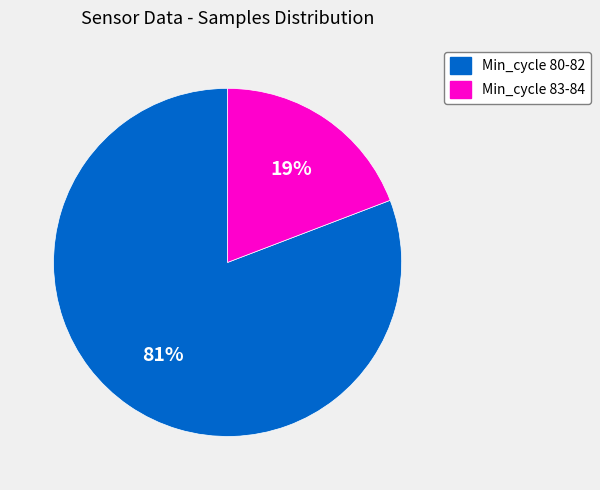

Does any single category account for the majority?

Yes